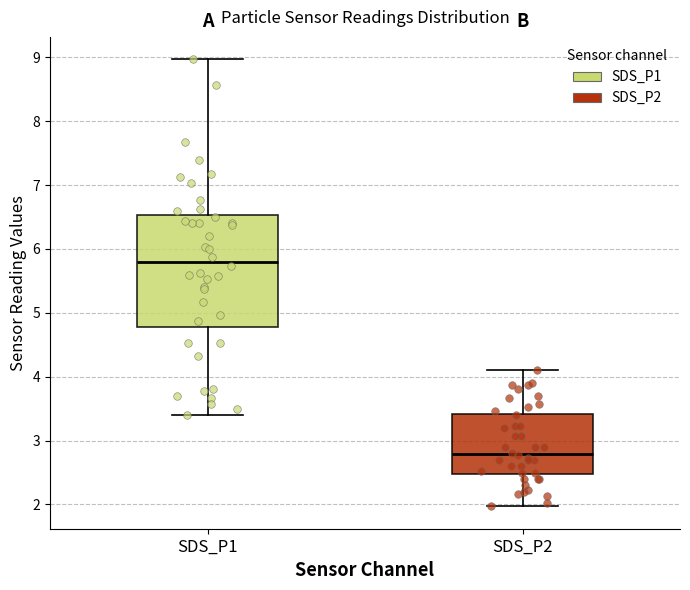

Where does the median line of the box for SDS_P1 sit on the y-axis? The values are not printed on the chart, so give them approximately, as read against the axis.

5.8